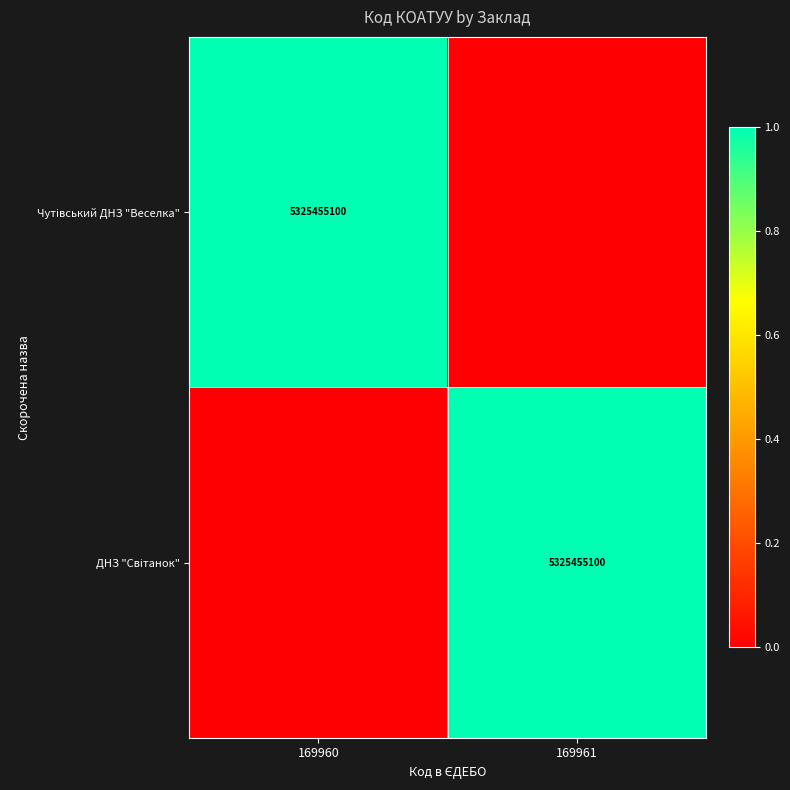

What is the difference between the maximum and minimum values in the ДНЗ "Світанок" series?

1